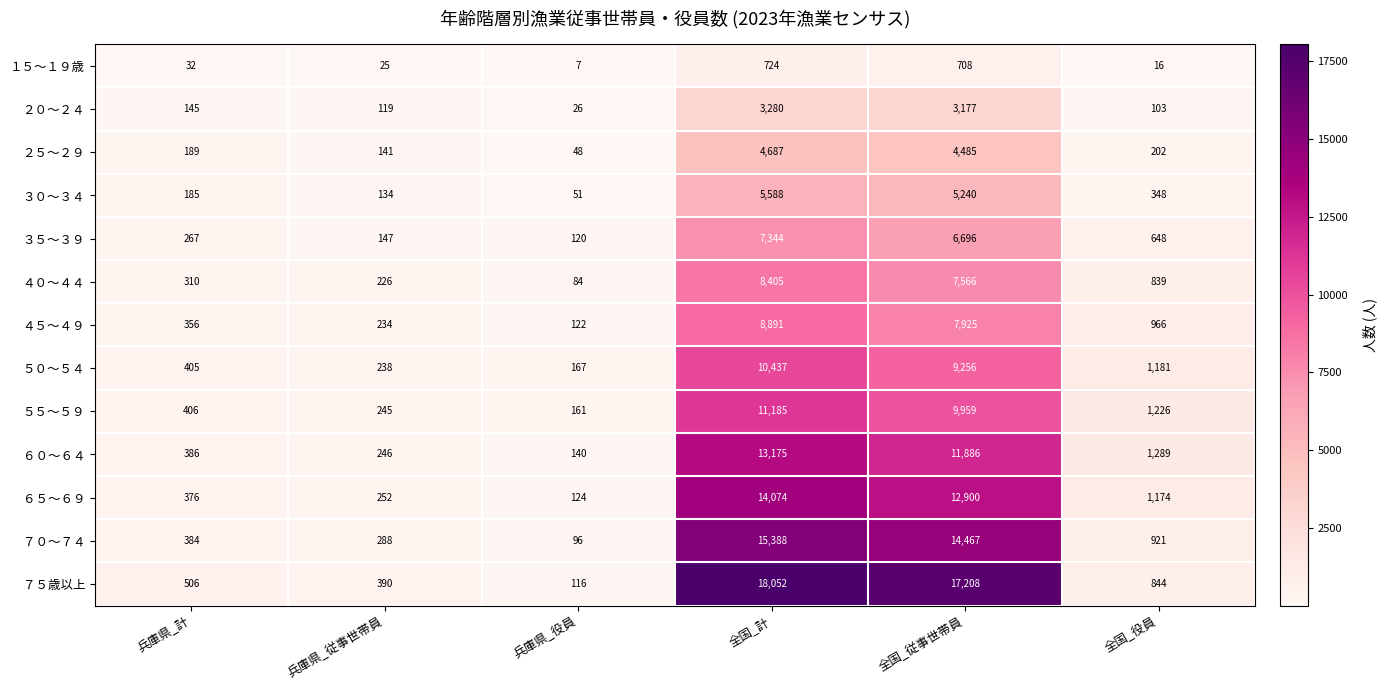

Is it true that ５５～５９ equals 6207 at 全国_従事世帯員?

False